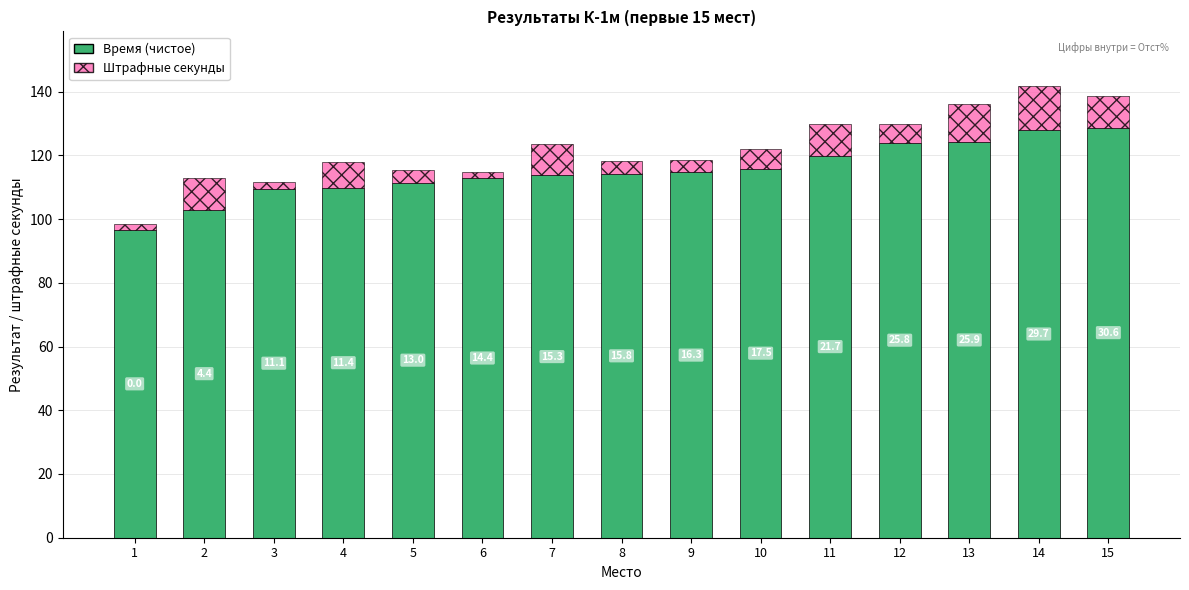

True or false: Время has a value of 113.7 at 7.

True